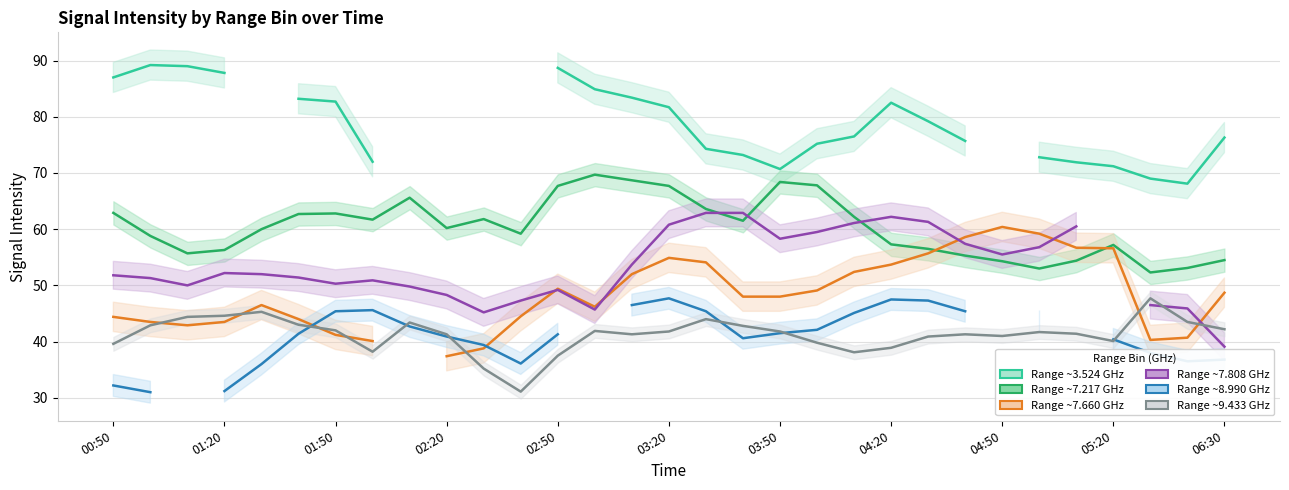

At which category is the sum across all series the highest?

03:20